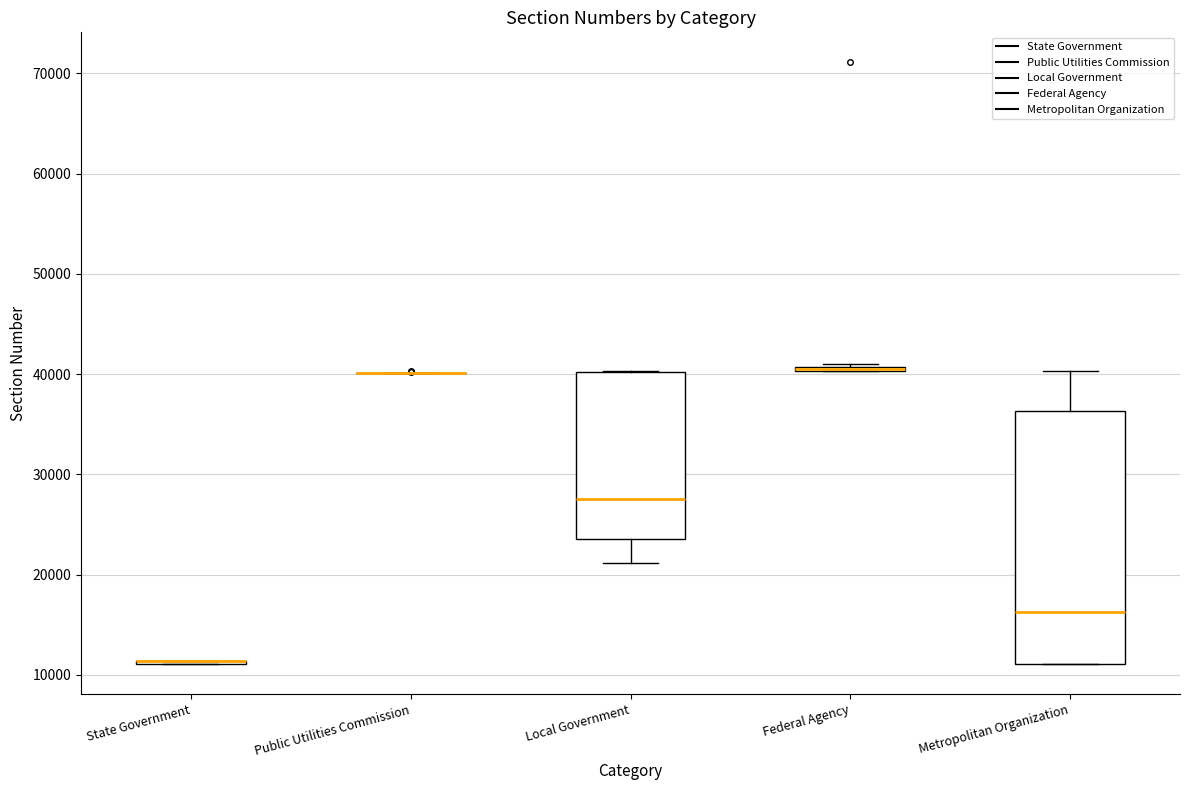

Where is the lower edge of the box for Federal Agency on the y-axis? The values are not printed on the chart, so give them approximately, as read against the axis.

40000